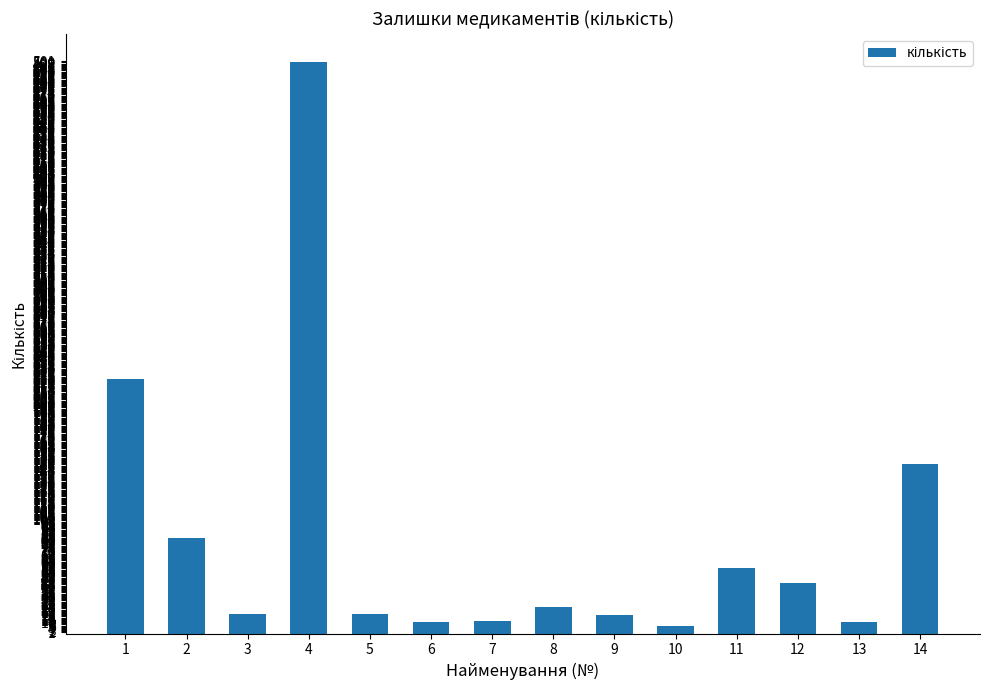

Which label corresponds to the largest value in the chart?

4